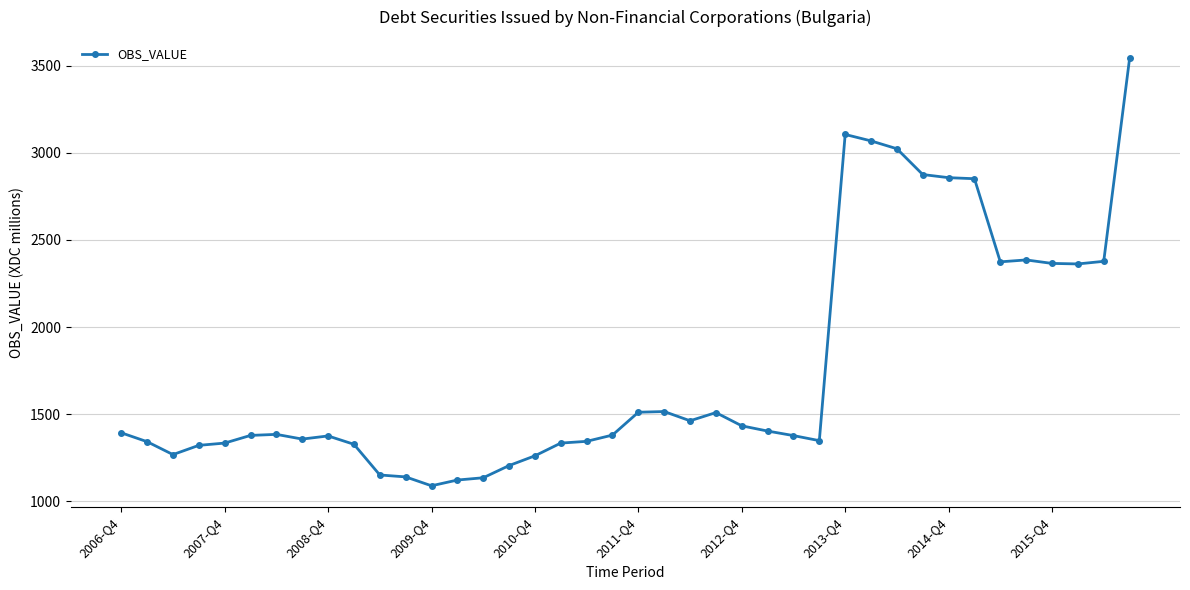

How many lines are shown in the chart?

1